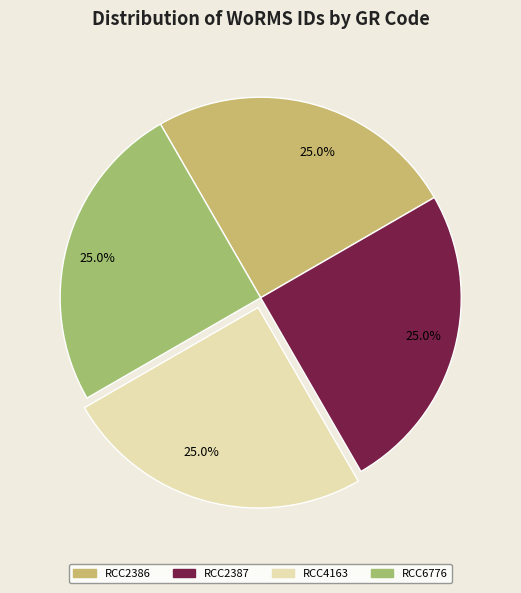

What is the ratio of the value at RCC4163 to the value at RCC2387?

1.0